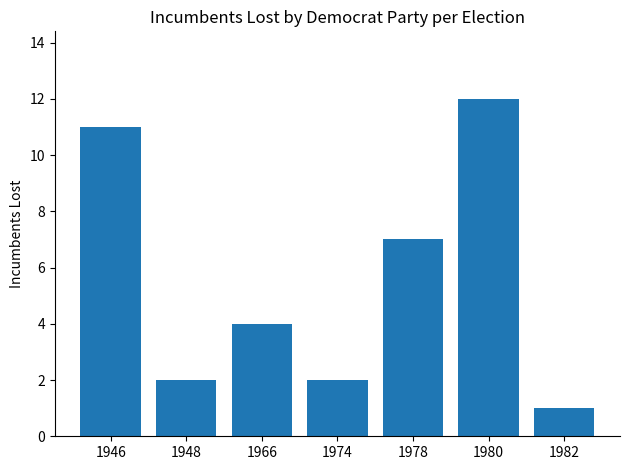

How many values are below 4?

3